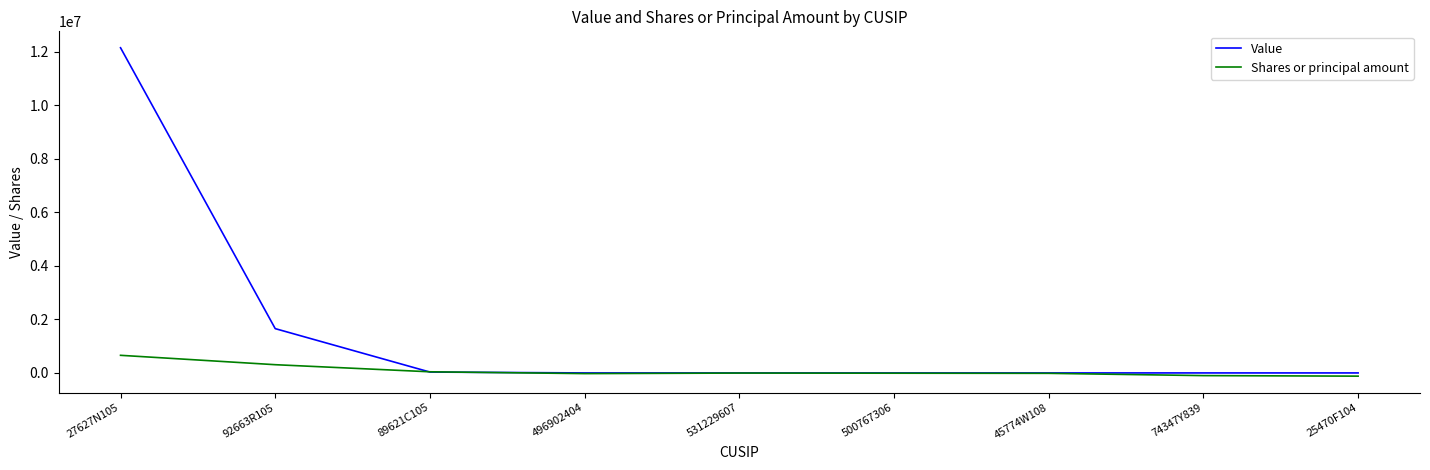

Rank the series by their maximum value, from highest to lowest.

Value, Shares or principal amount